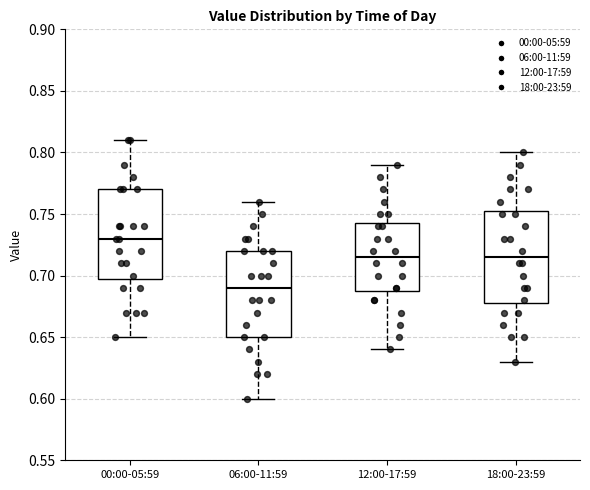

Reading left to right, transcribe this box plot: for each box, give where its median line is, the range the box spans, and where its two whiskers end, as read against the y-axis. The values are not printed on the chart, so give them approximately, as read against the axis.

00:00-05:59: median 0.730, box 0.700 to 0.770, whiskers 0.650 to 0.810
06:00-11:59: median 0.690, box 0.650 to 0.720, whiskers 0.600 to 0.760
12:00-17:59: median 0.715, box 0.690 to 0.745, whiskers 0.640 to 0.790
18:00-23:59: median 0.715, box 0.680 to 0.755, whiskers 0.630 to 0.800